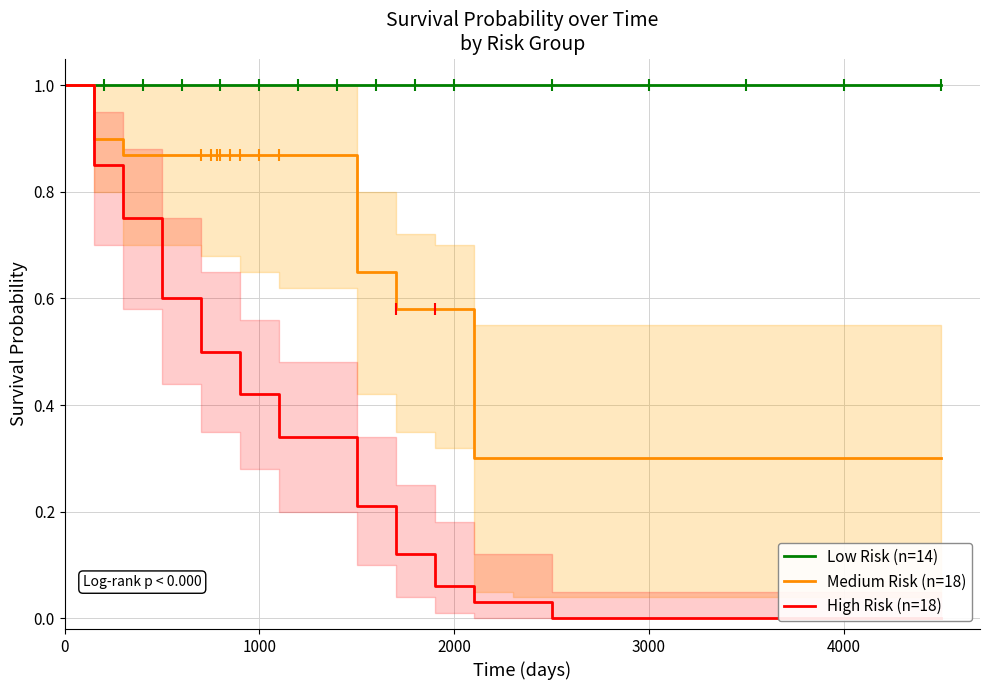

Rank the series by their maximum value, from highest to lowest.

Low Risk (n=14), Medium Risk (n=18), High Risk (n=18)